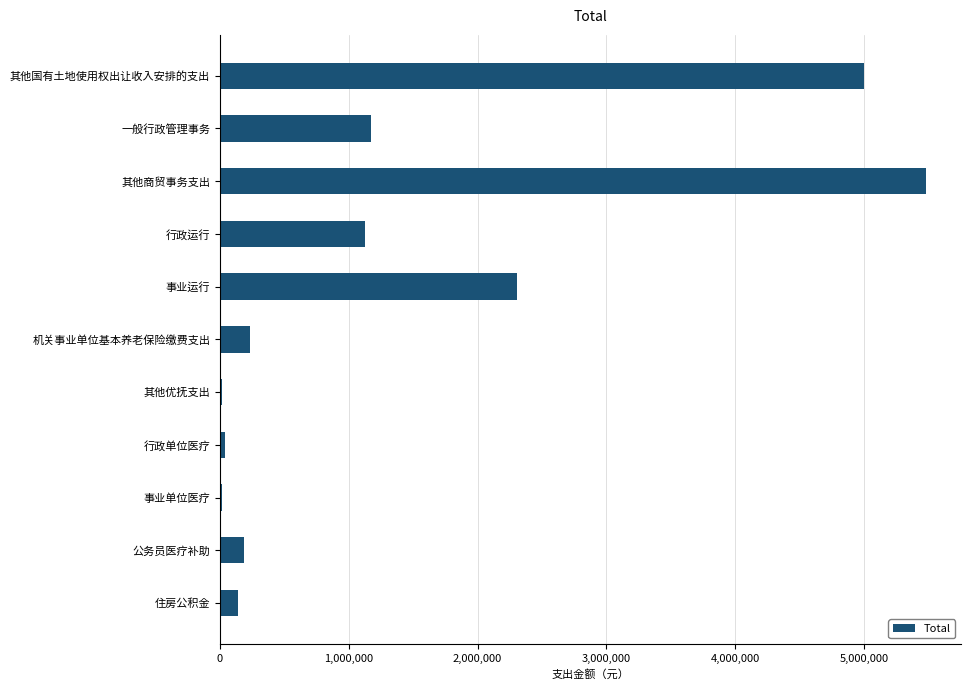

Which label corresponds to the largest value in the chart?

其他商贸事务支出